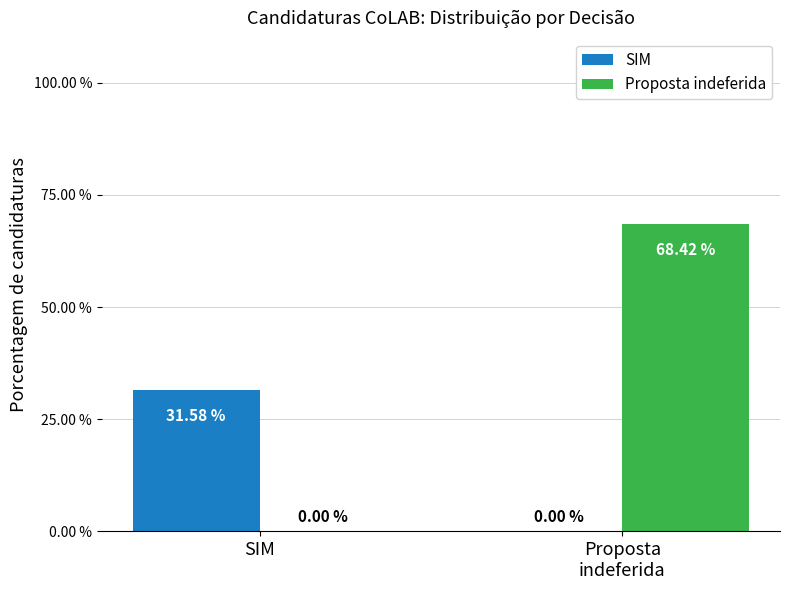

What is the sum of all Proposta indeferida values?

68.4